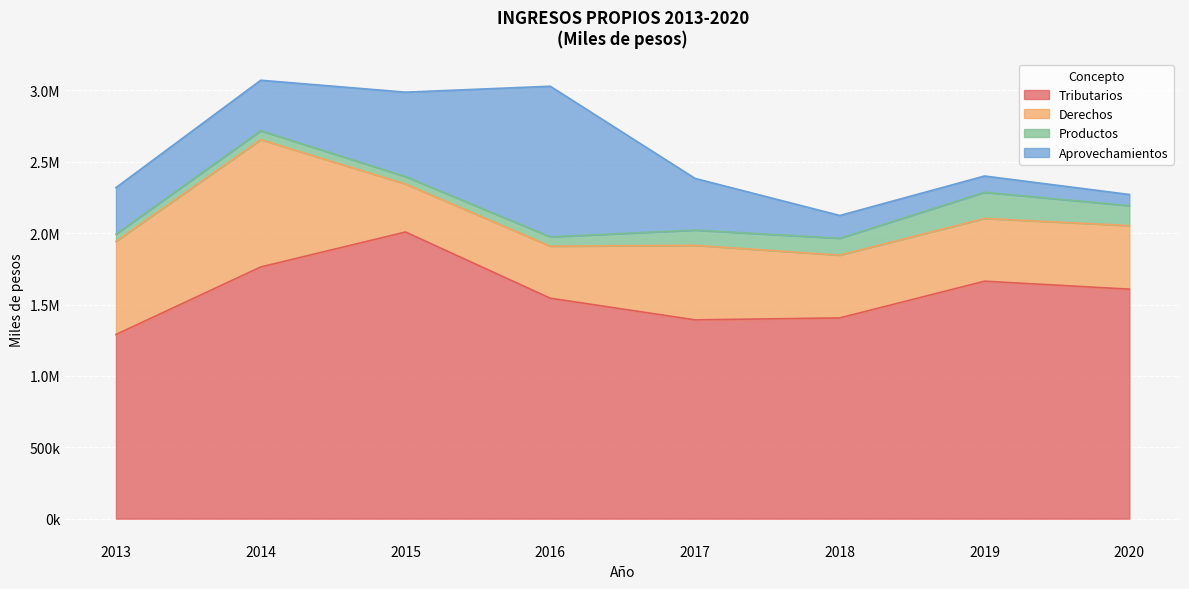

Rank the series by their maximum value, from highest to lowest.

Tributarios, Aprovechamientos, Derechos, Productos